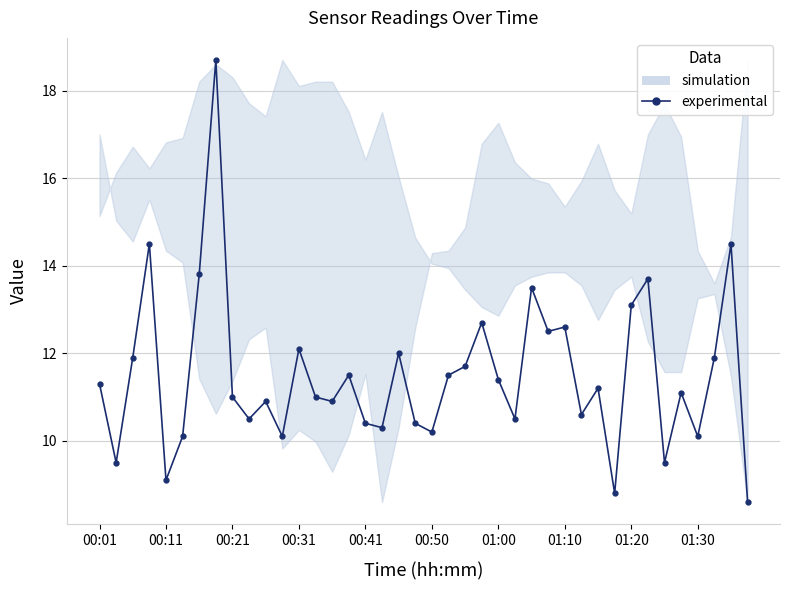

What is the value of the 16th point from the left?

11.5